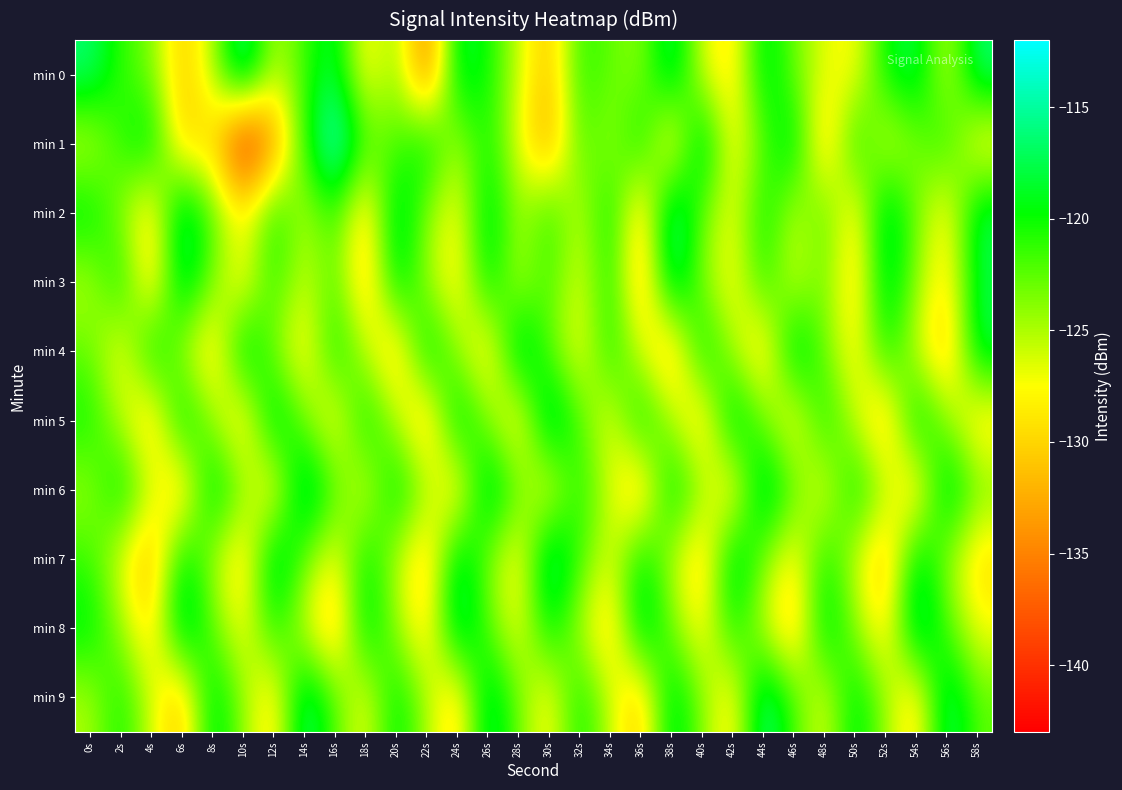

Which series has the largest range (max minus min)?

min 1